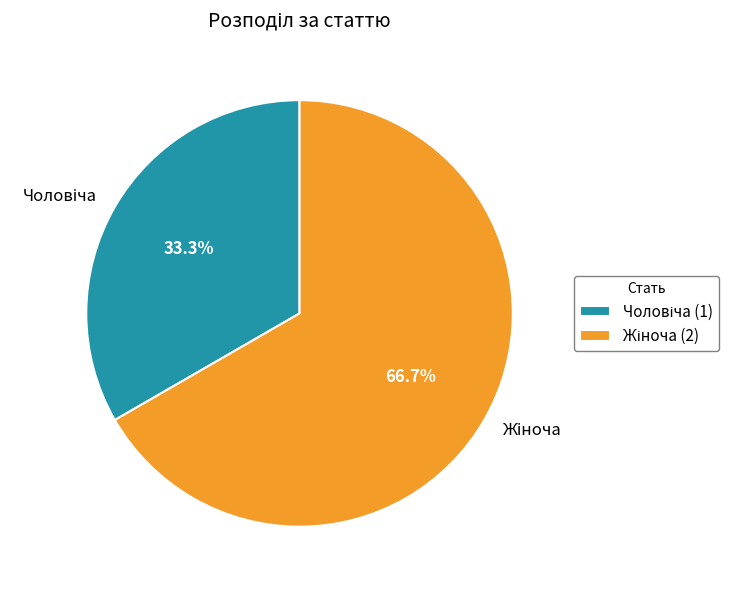

Count the number of slices in the pie.

2